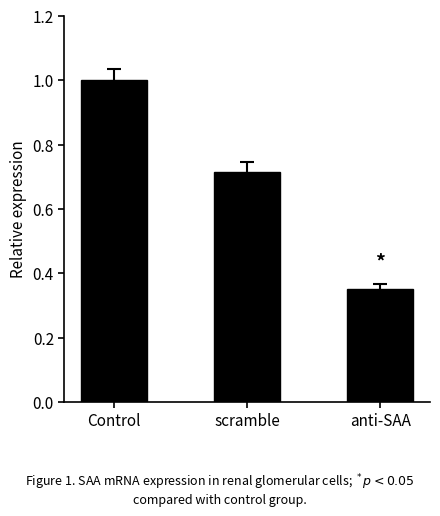

What is the label of the 1st bar from the right?

anti-SAA